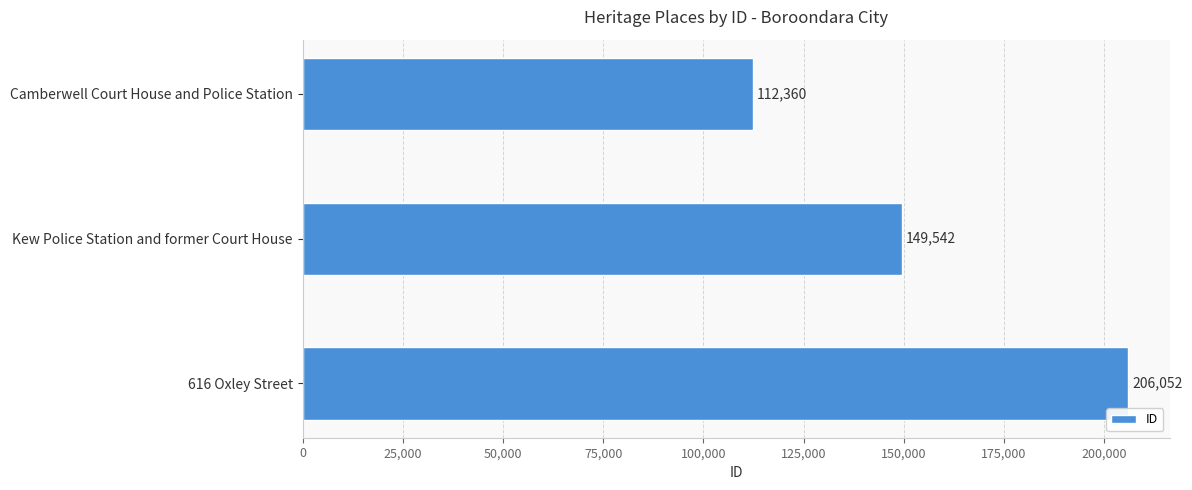

Where is the data nearest to the value 159206?

Kew Police Station and former Court House